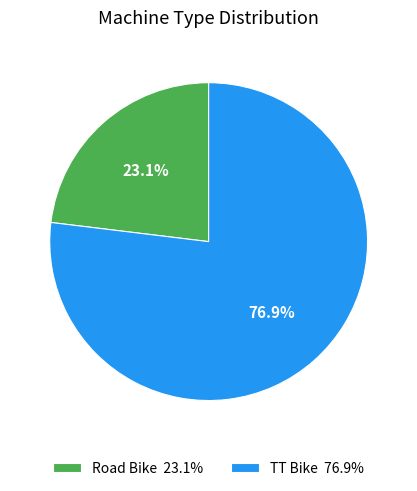

Which category has the biggest portion of the pie?

TT Bike